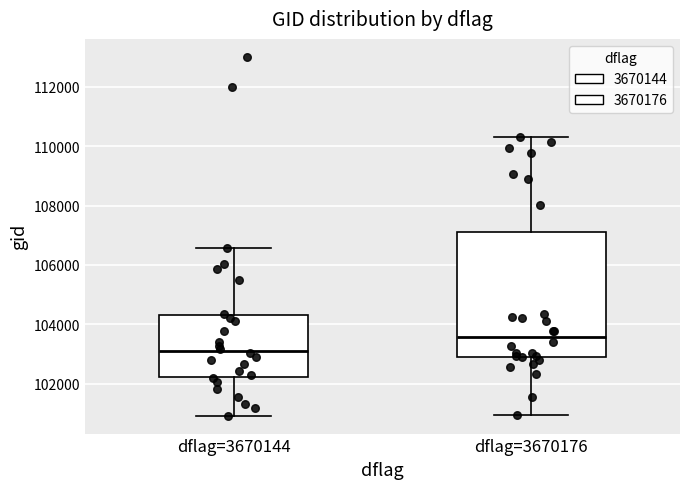

Reading left to right, transcribe this box plot: for each box, give where its median line is, the range the box spans, and where its two whiskers end, as read against the y-axis. The values are not printed on the chart, so give them approximately, as read against the axis.

dflag=3670144: median 103000, box 102200 to 104400, whiskers 101000 to 106600
dflag=3670176: median 103600, box 103000 to 107200, whiskers 101000 to 110200